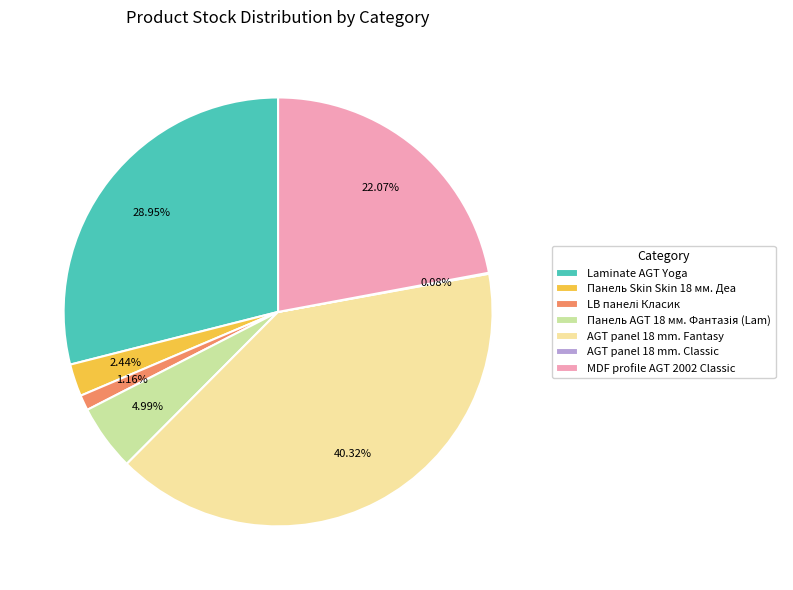

Is the sum of Laminate AGT Yoga and MDF profile AGT 2002 Classic greater than half?

Yes